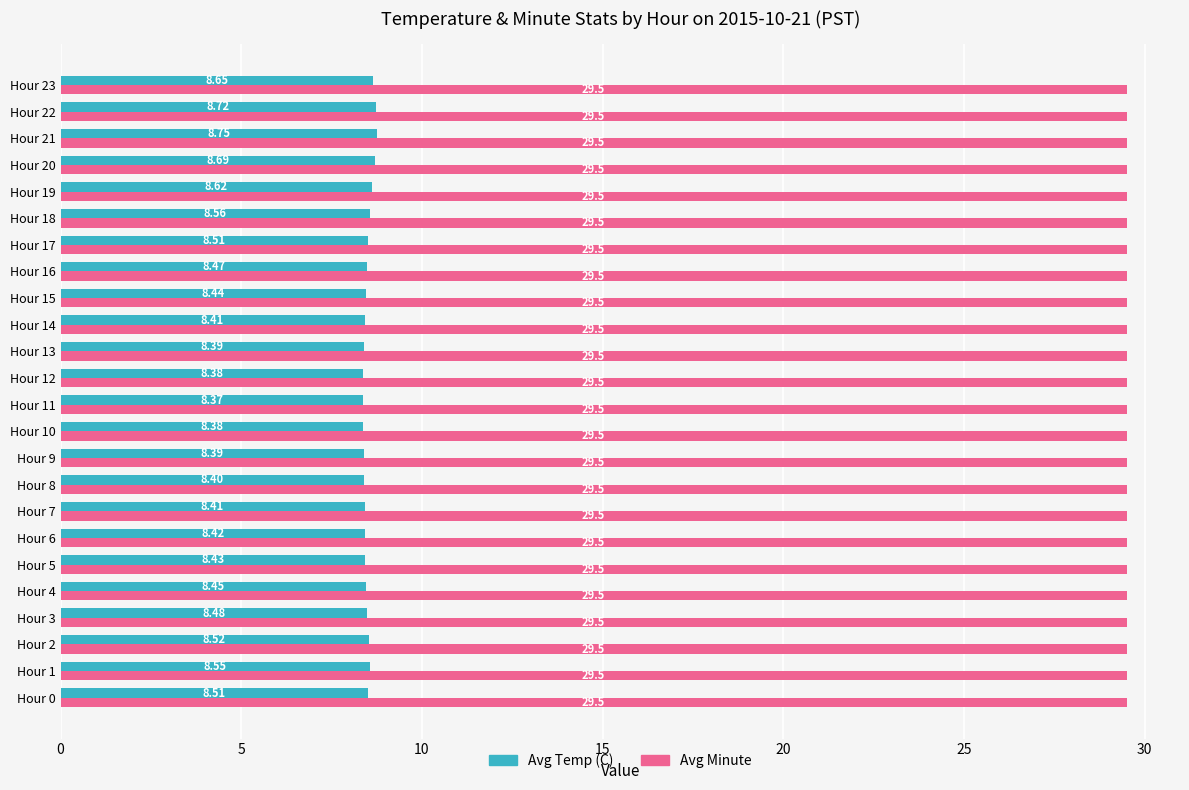

What is the average value of the Avg Temp (C) series?

8.5